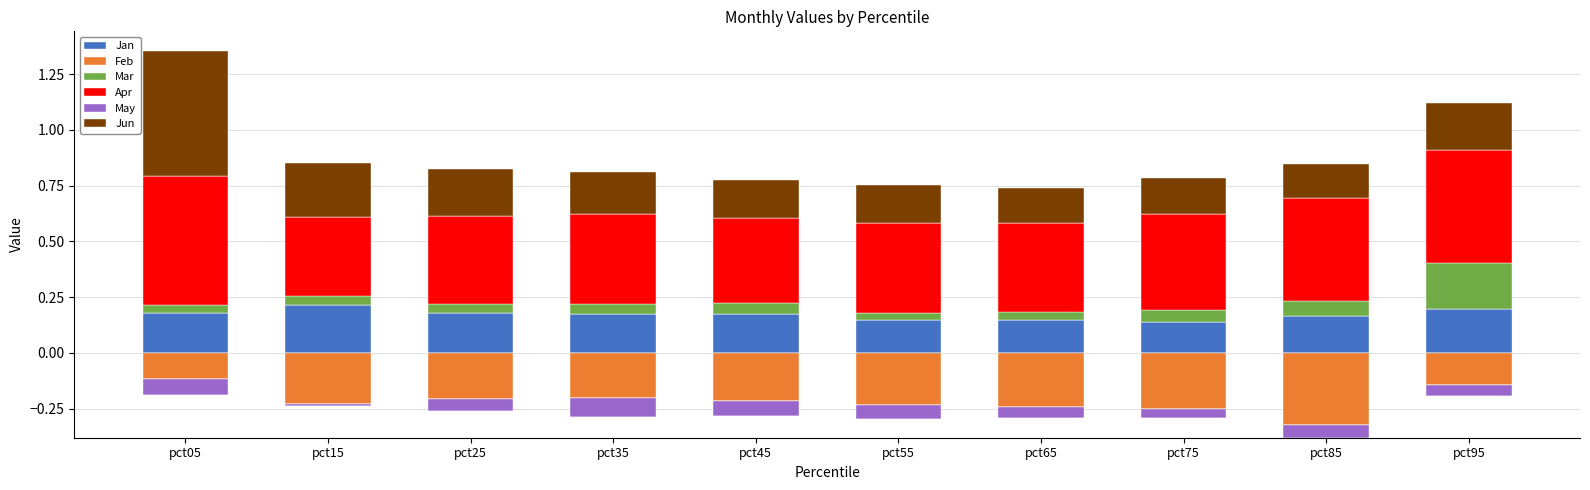

What is the sum of the Jun values at pct75 and pct95?

0.4